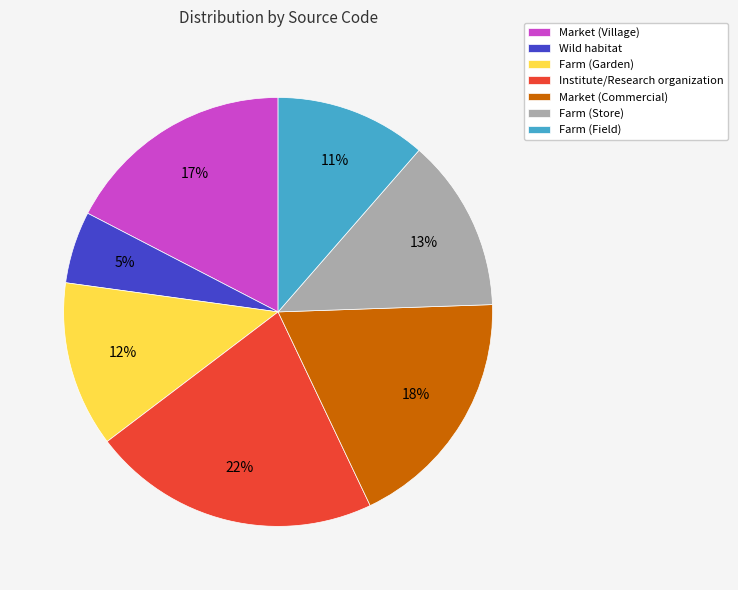

What is the smallest slice in the pie chart?

Wild habitat